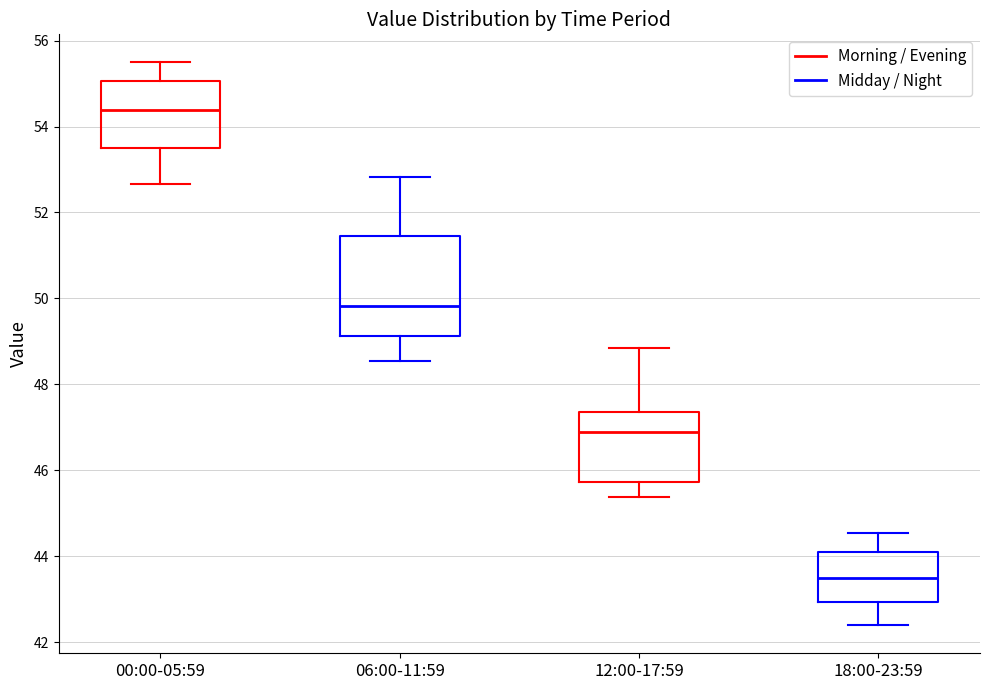

Where is the lower edge of the box for 06:00-11:59 on the y-axis? The values are not printed on the chart, so give them approximately, as read against the axis.

49.2